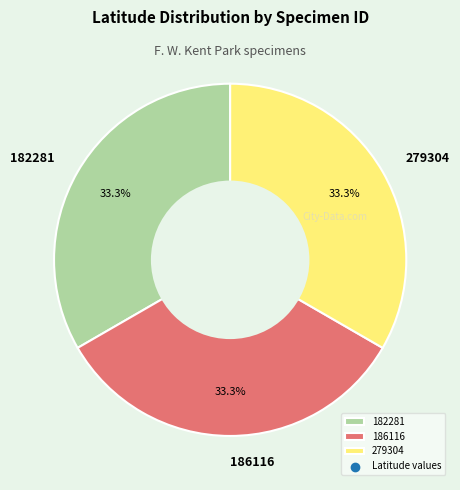

How many segments does this pie chart have?

3